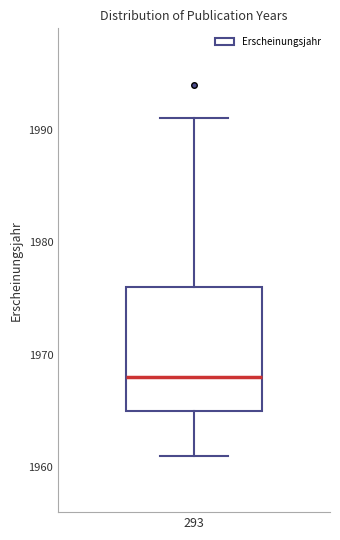

Where does the lower whisker of the box at x = 293 end on the y-axis? The values are not printed on the chart, so give them approximately, as read against the axis.

1961